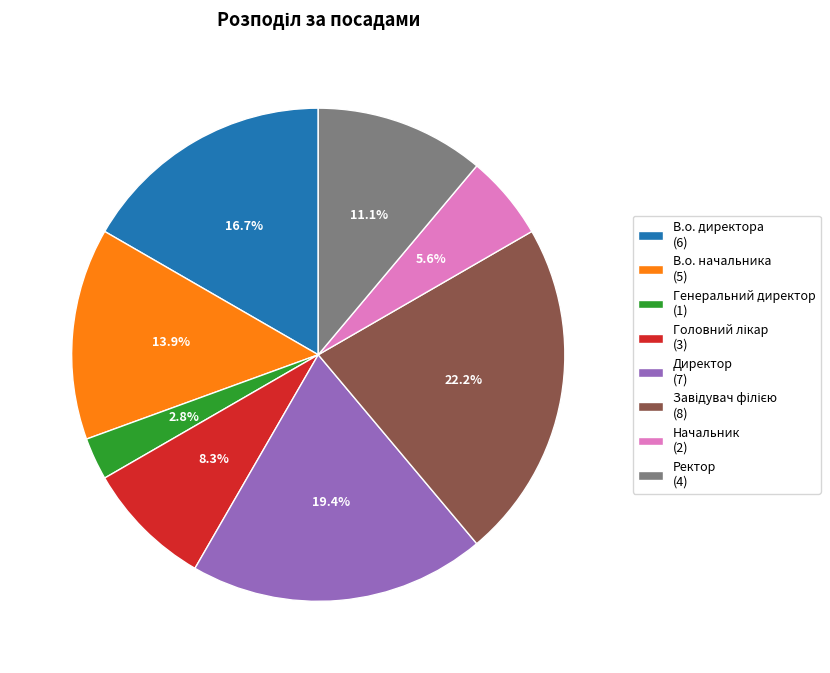

How many segments does this pie chart have?

8